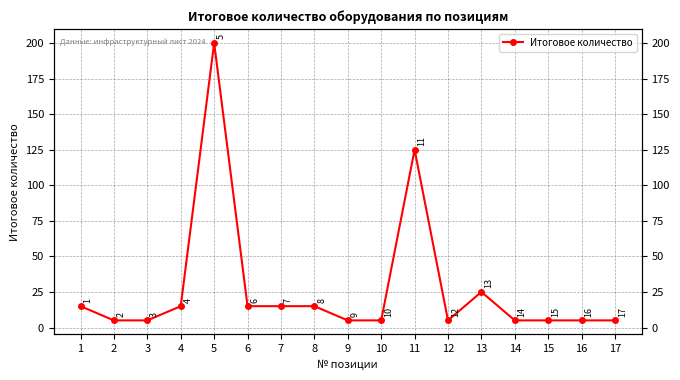

Which category has the highest value across all series?

5